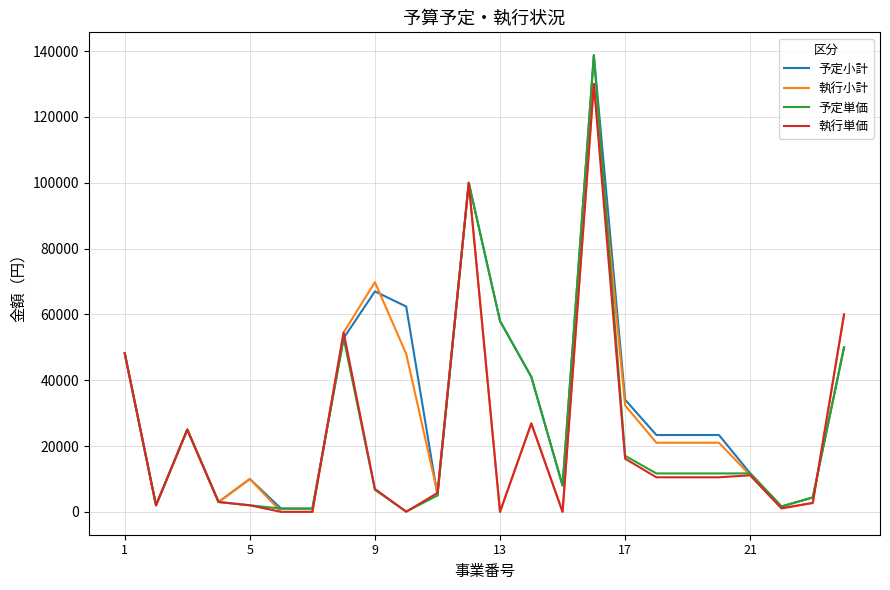

What is the maximum value for 執行単価?

130053